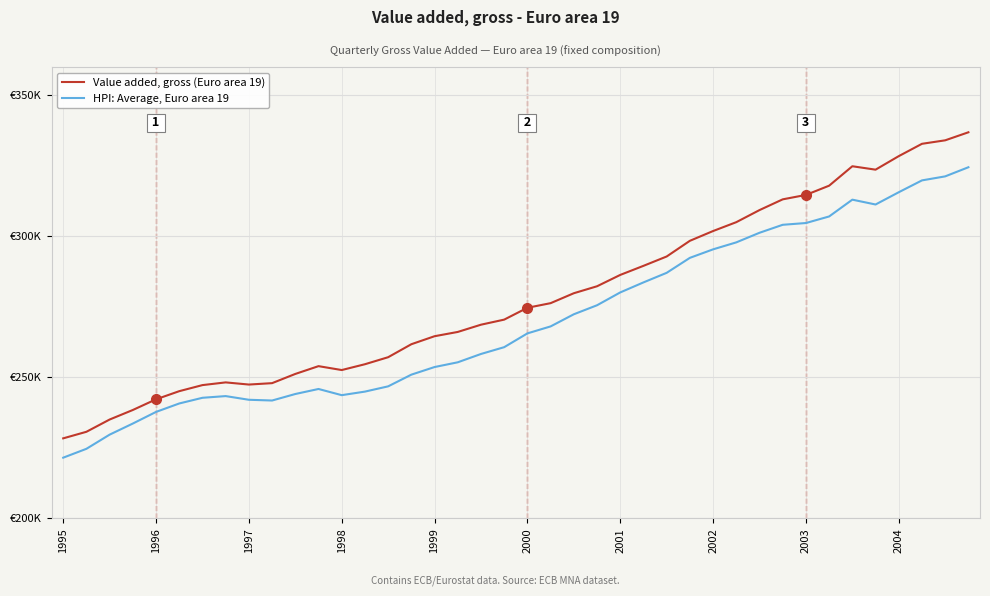

What is the lowest value of the Value added, gross (Euro area 19) series?

228376.2